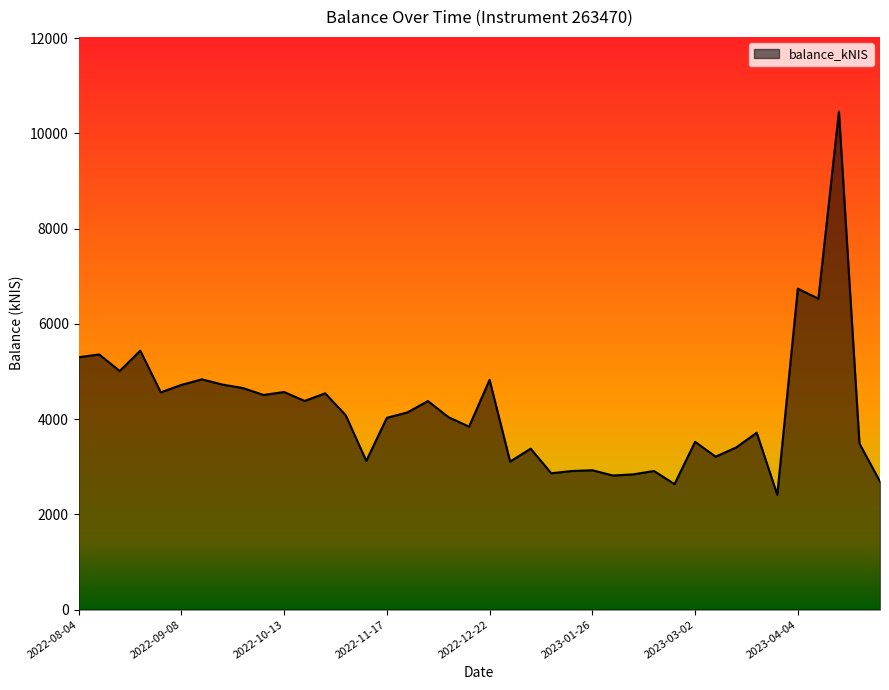

What is the difference between the maximum and minimum values?

8046.2